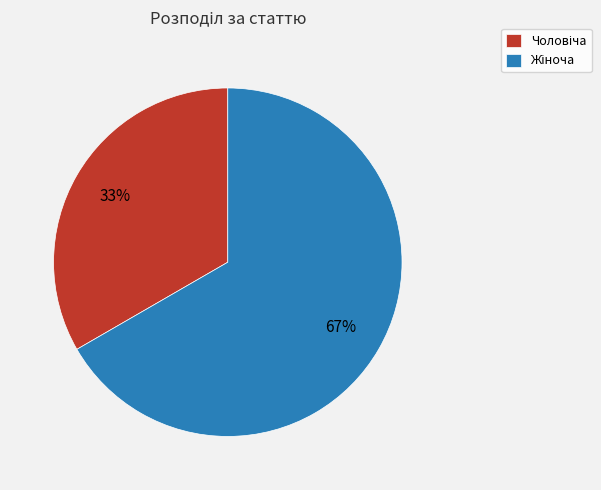

To the nearest percent, what is the average slice percentage?

50%